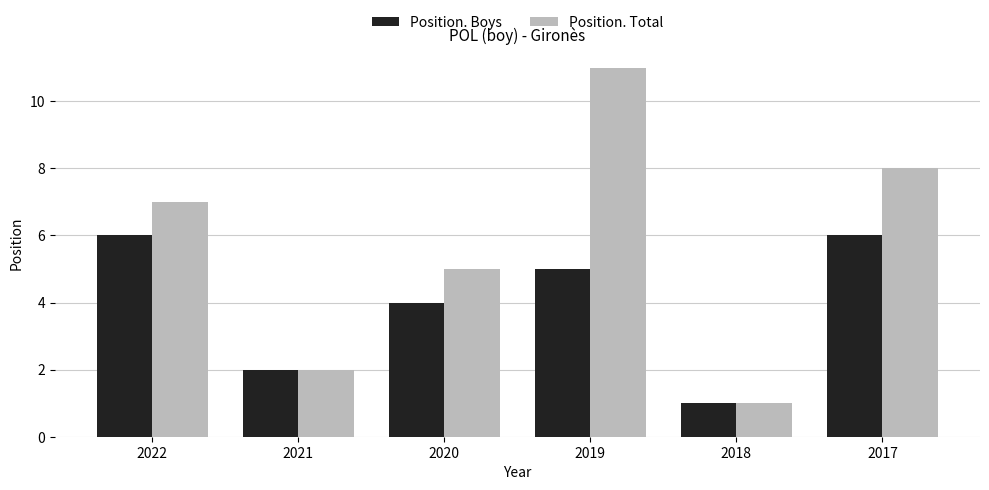

True or false: Position. Boys has a value of 5 at 2019.

True